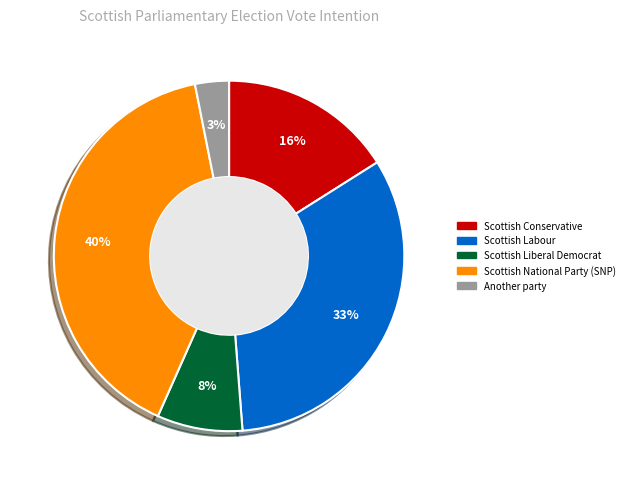

How many slices are in this pie chart?

5